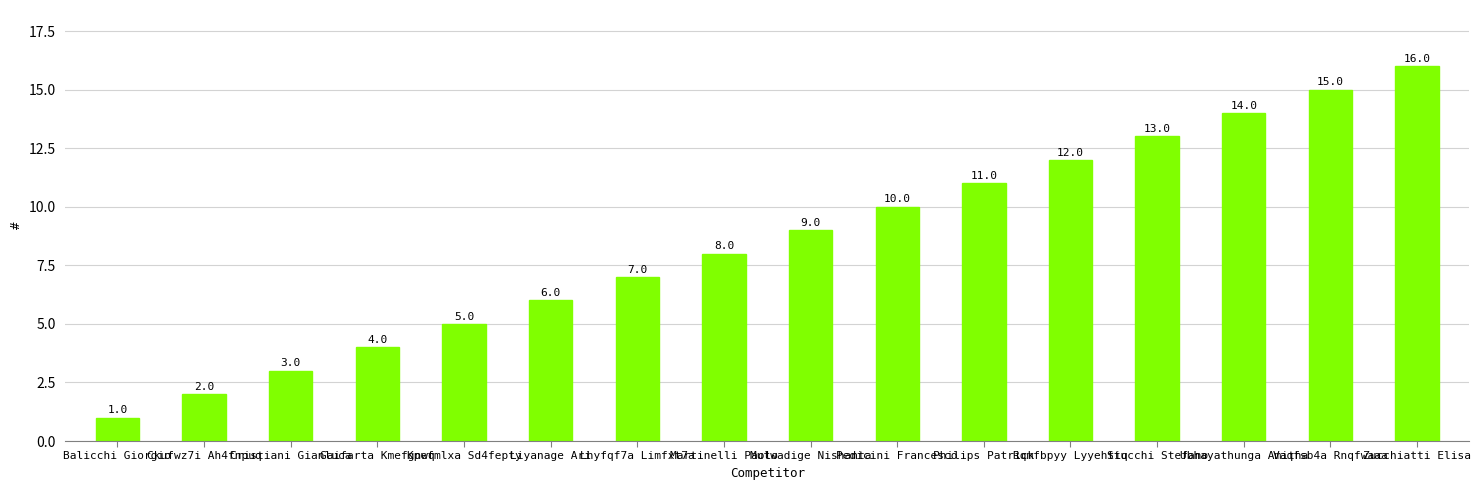

Rank the categories by value from lowest to highest.

Balicchi Giorgio, Ckufwz7i Ah4fnpuq, Cristiani Gianluca, Gaifarta Kmefgnwq, Kpefmlxa Sd4fepty, Liyanage Ari, Lhyfqf7a Limfxt7a, Martinelli Paolo, Mutwadige Nishanta, Pedicini Francesco, Philips Patrick, Rqmfbpyy Lyyehtiq, Stucchi Stefano, Ubhayathunga Amitha, Vaqfsb4a Rnqfwaaa, Zucchiatti Elisa